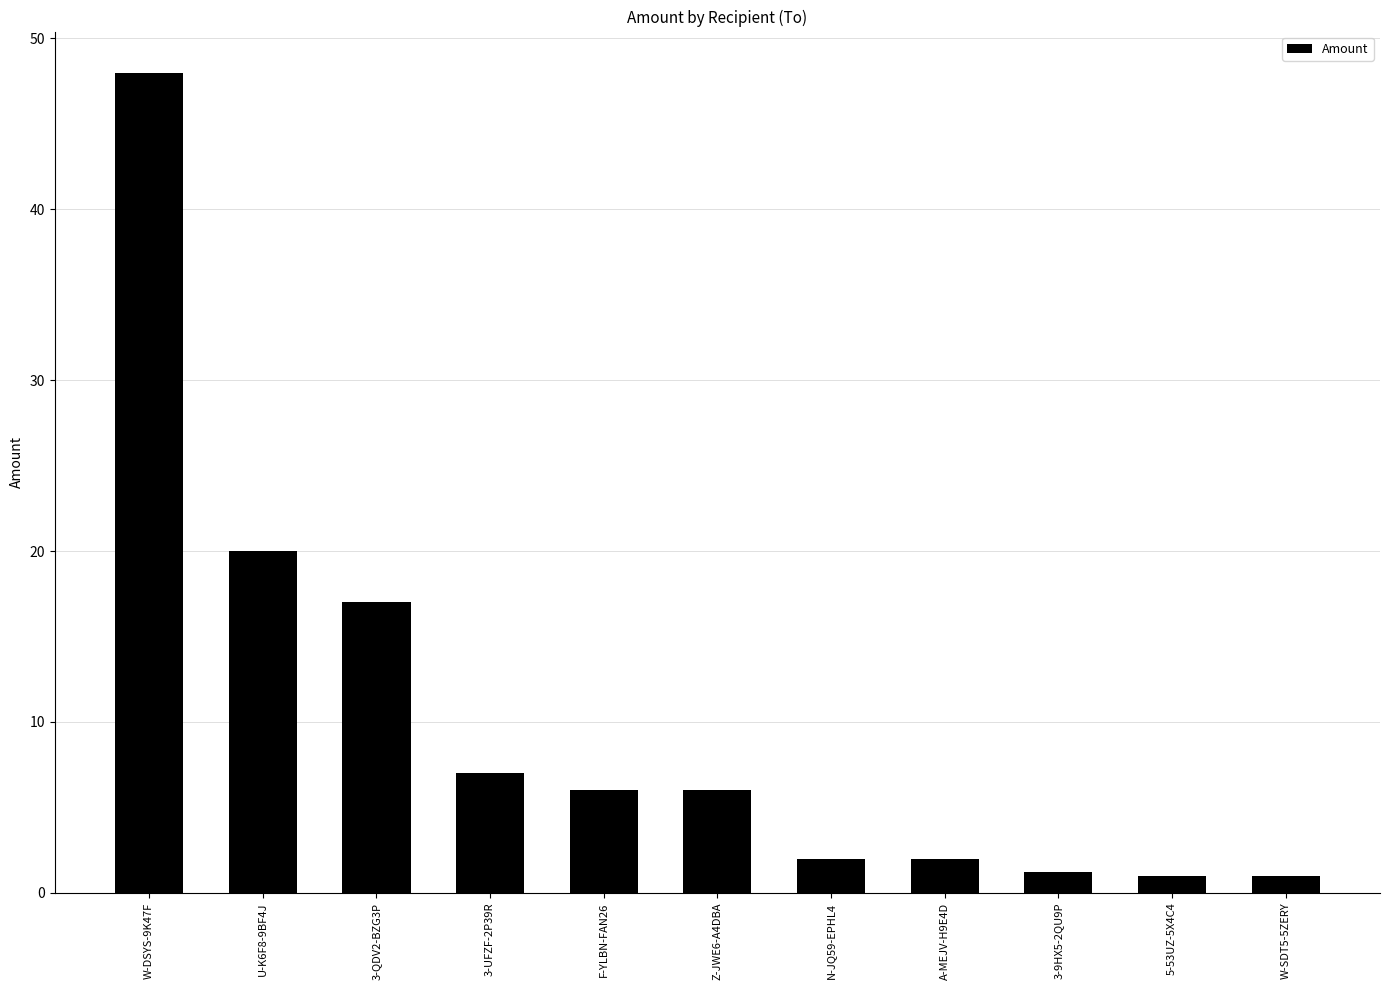

How many bars are there in total?

11